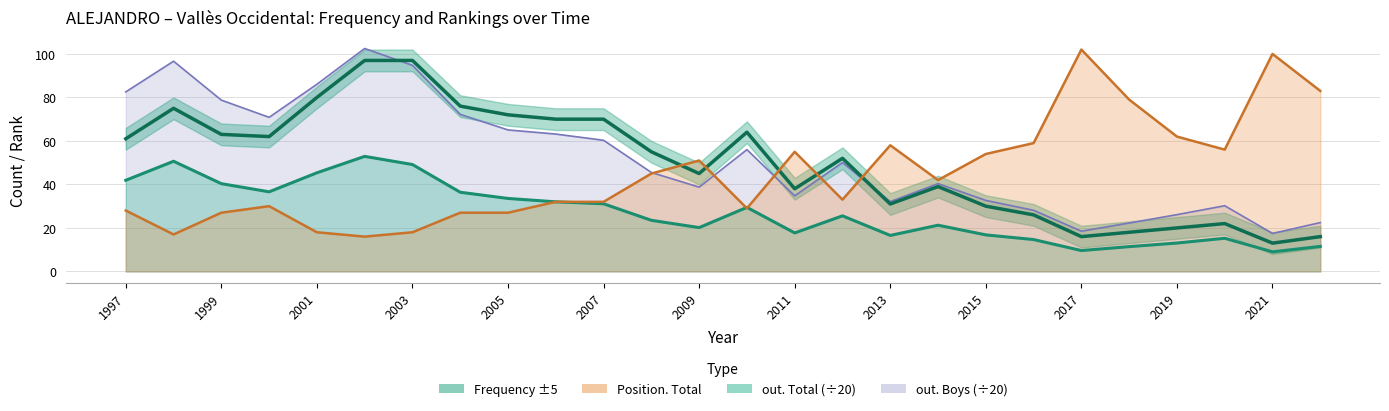

Where is the first local minimum for Position. Total?

1998